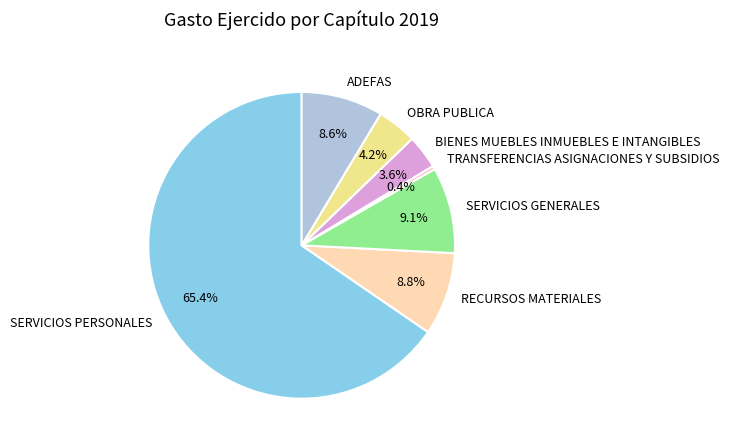

The SERVICIOS GENERALES slice represents 1% of the pie. True or false?

False